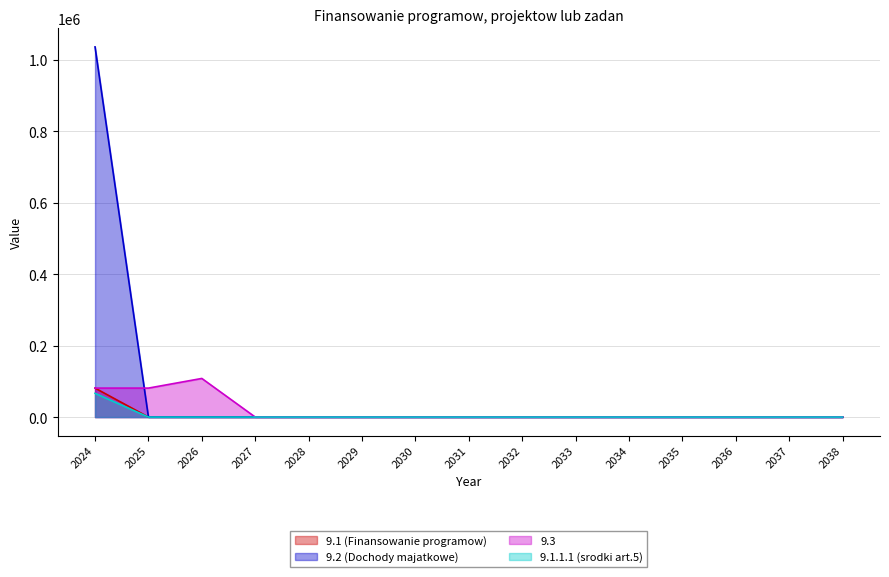

Which category has the highest value in the 9.1.1.1 (srodki art.5) series?

2024